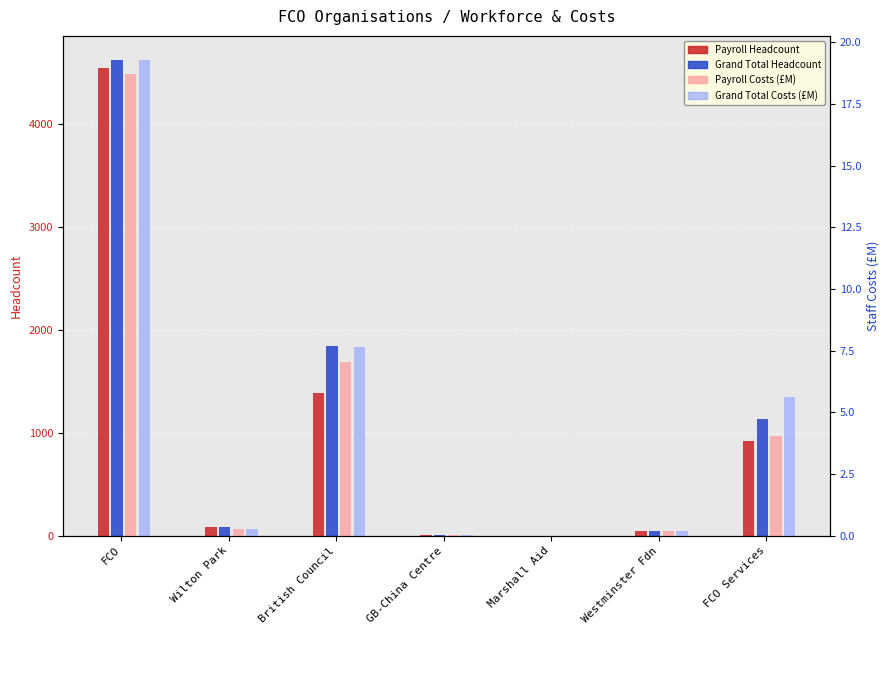

What is the value of the Grand Total Headcount bar at the 4th from the left?

9.5